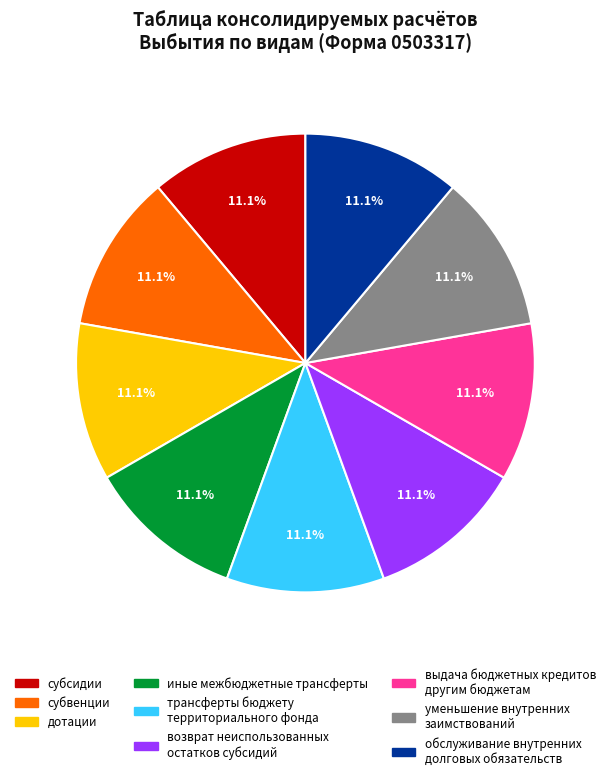

Is there a majority slice in this chart?

No